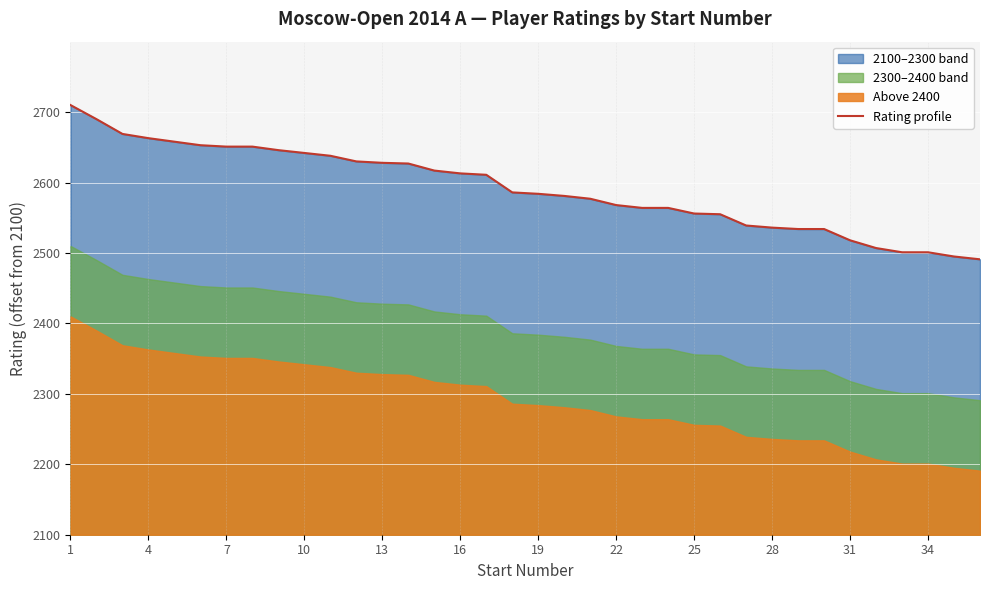

What is the smallest value displayed?

391